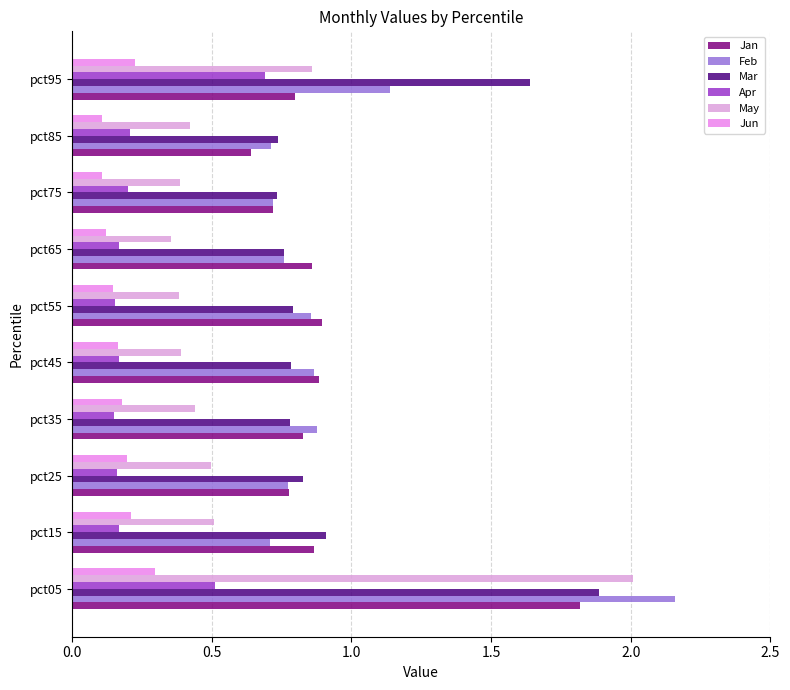

What is the difference between the second highest and minimum values in the Jun series?

0.1